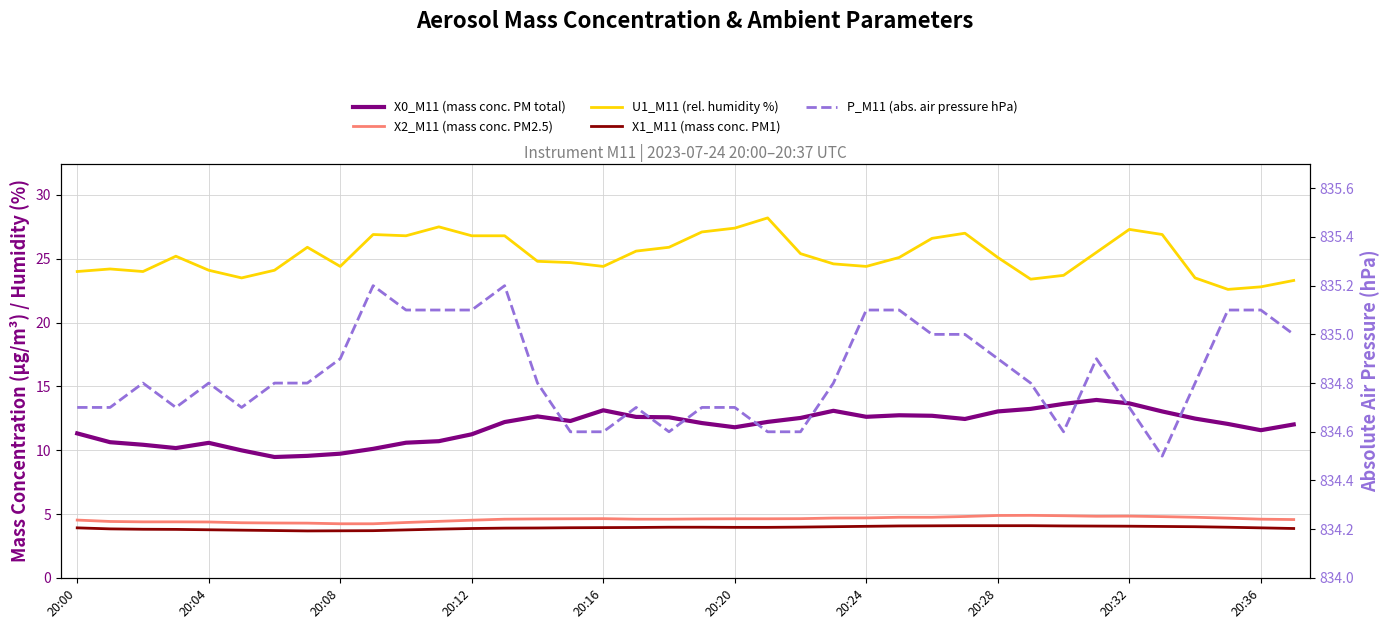

True or false: X2_M11 (mass conc. PM2.5) and X0_M11 (mass conc. PM total) cross at least once.

False